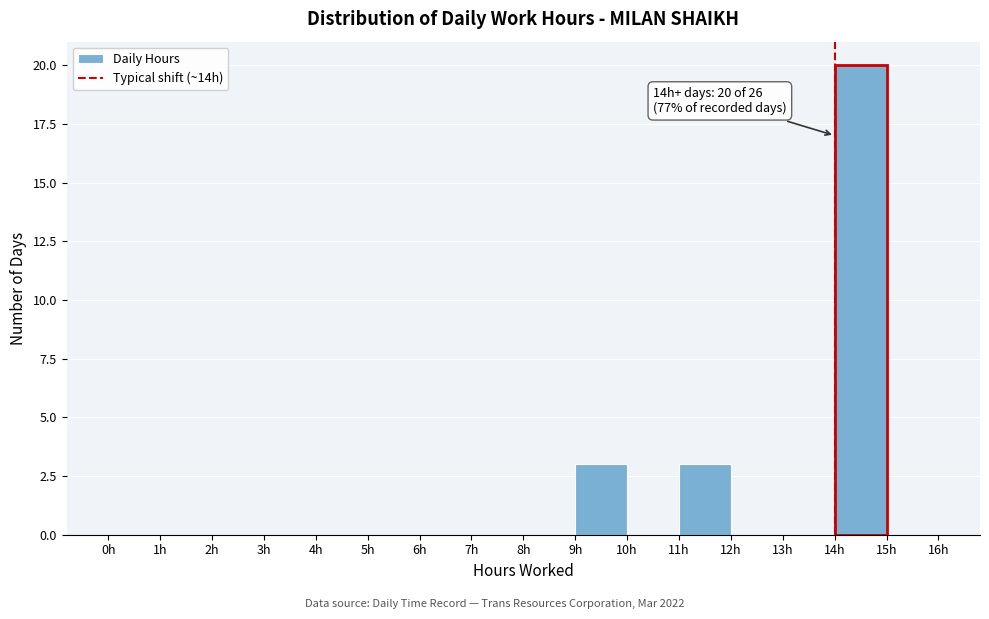

Which range on the x-axis has the tallest bar?

14 to 15